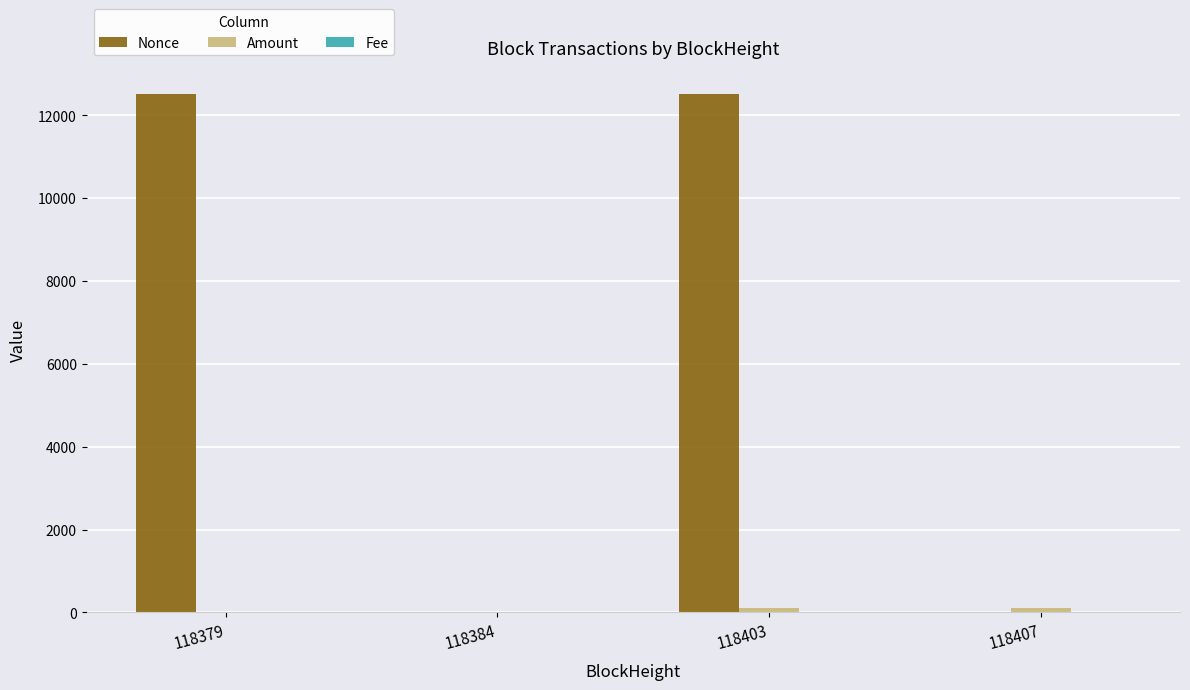

Which series has the largest total across all categories?

Nonce